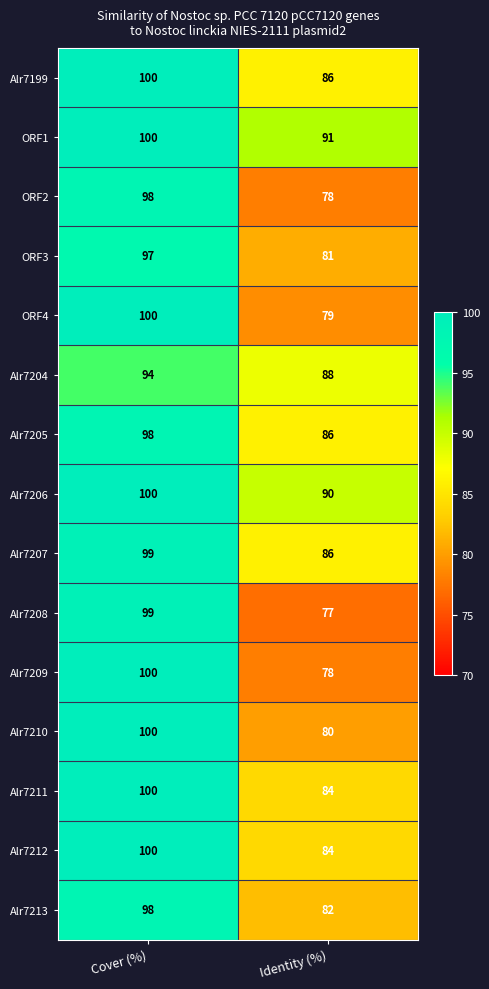

Read the Alr7206 value at Cover (%).

100